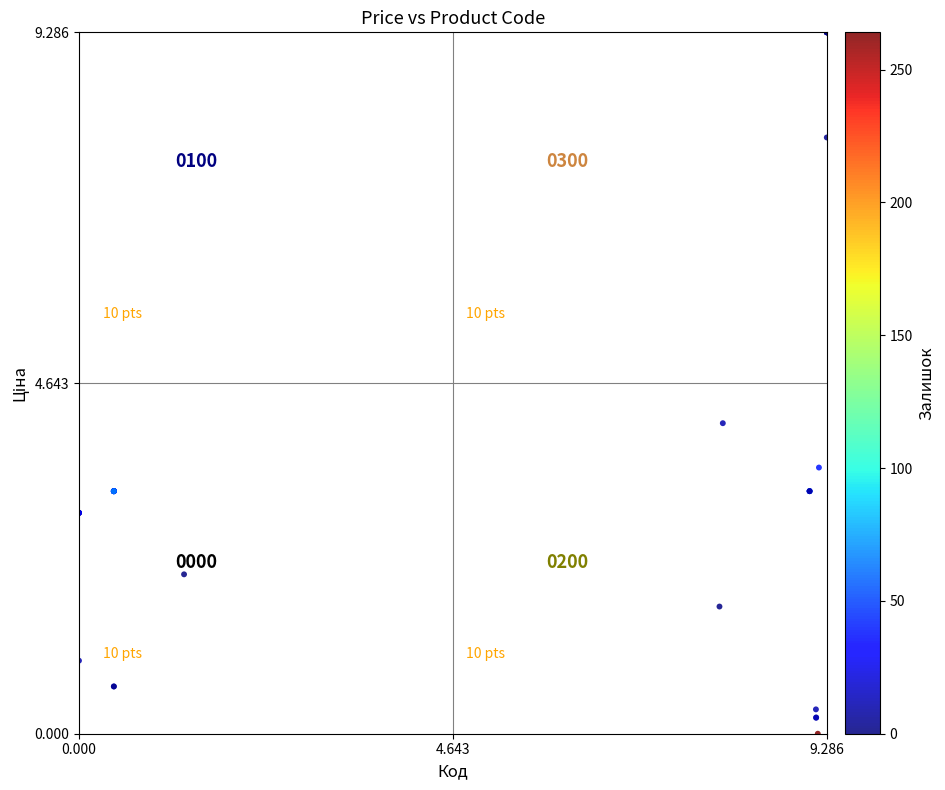

What Y value in the scatter plot is closest to 4?

4.1